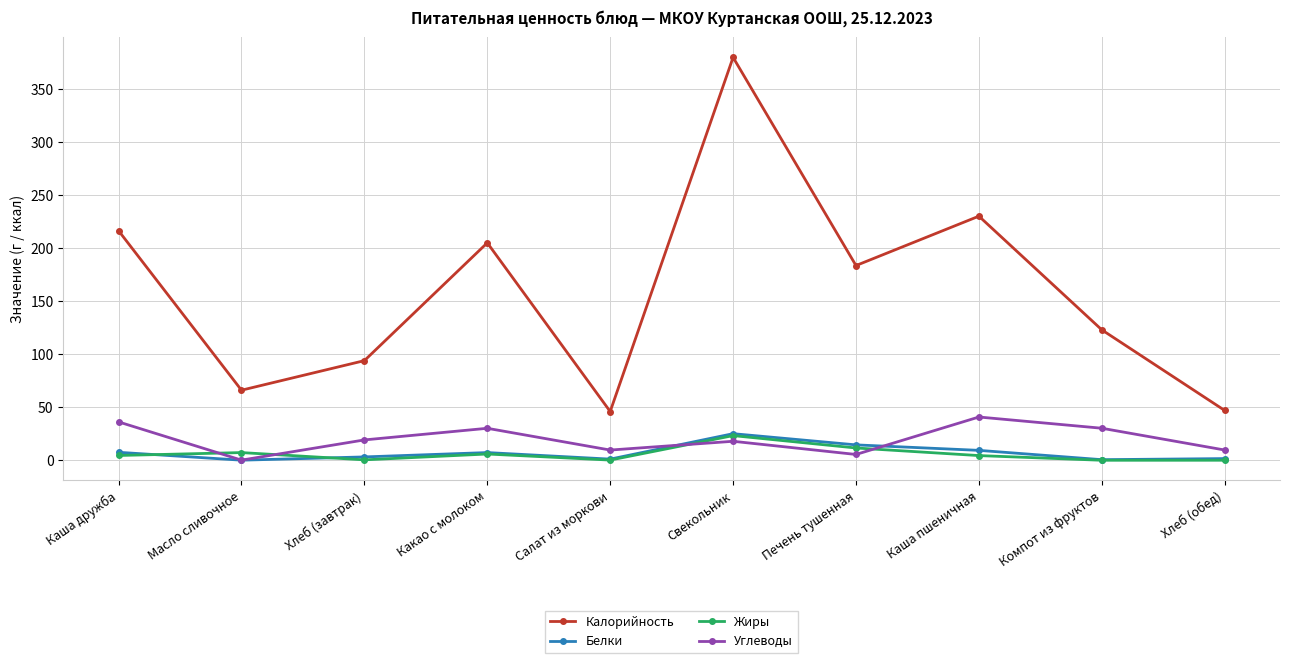

Is the value of Углеводы at Салат из моркови greater than the value of Жиры at Каша дружба?

Yes